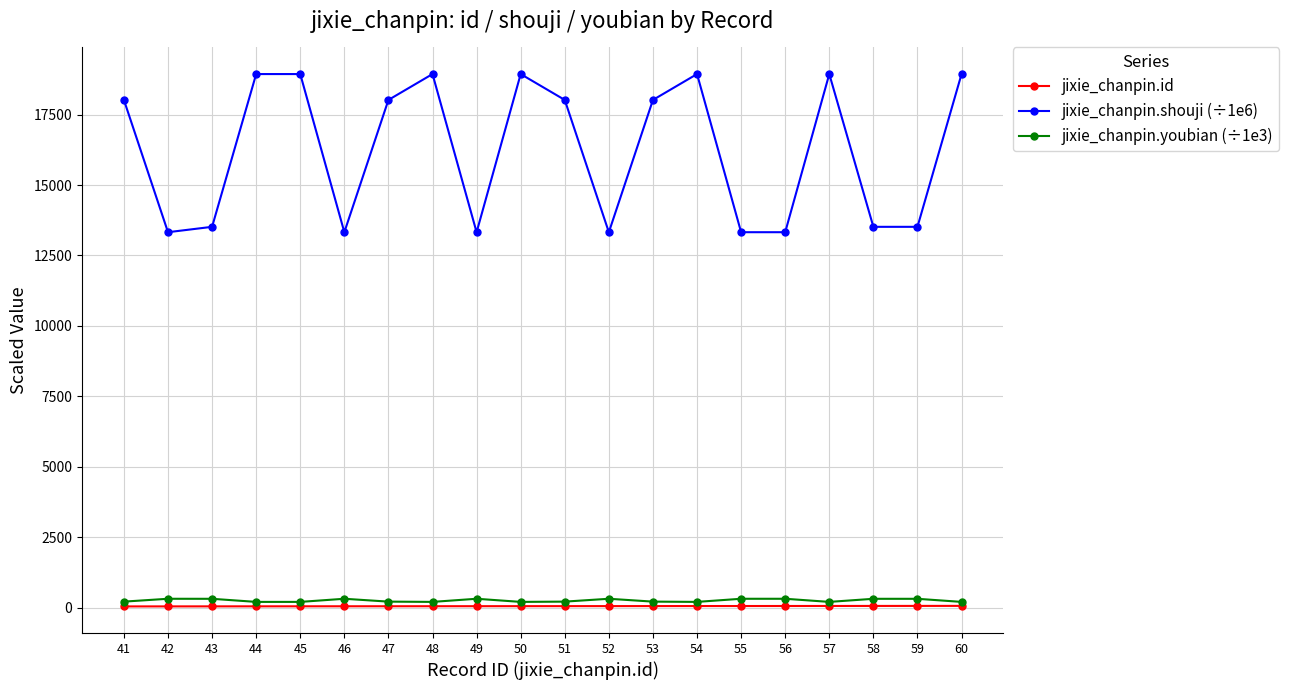

Read the jixie_chanpin.id value at 57.

57.0